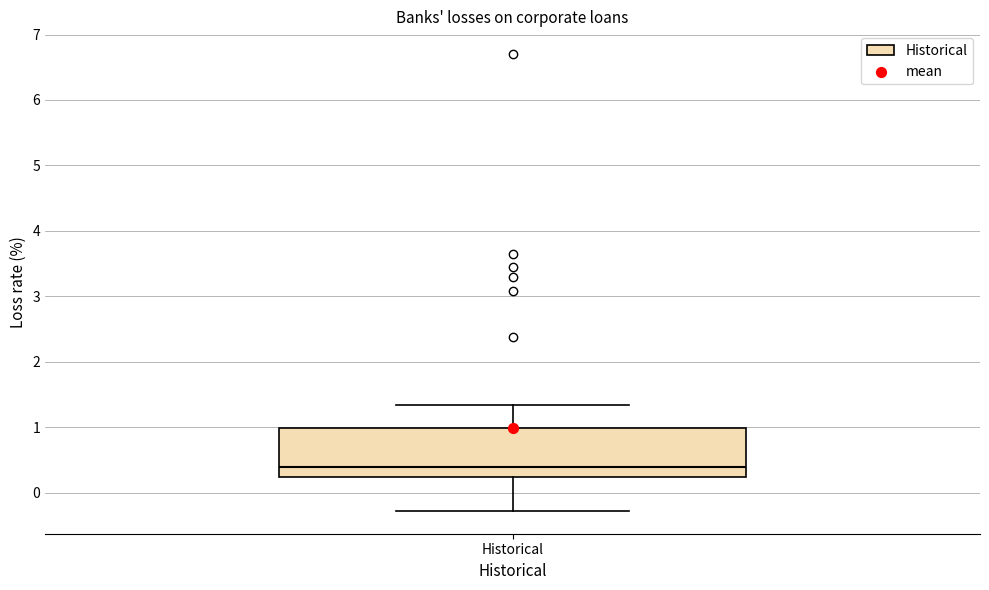

Where does the lower whisker of the box for Historical end on the y-axis? The values are not printed on the chart, so give them approximately, as read against the axis.

-0.3